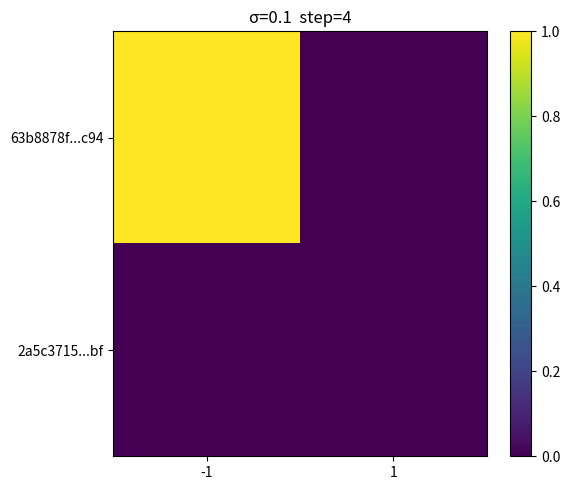

What is the total value across all series at -1?

1